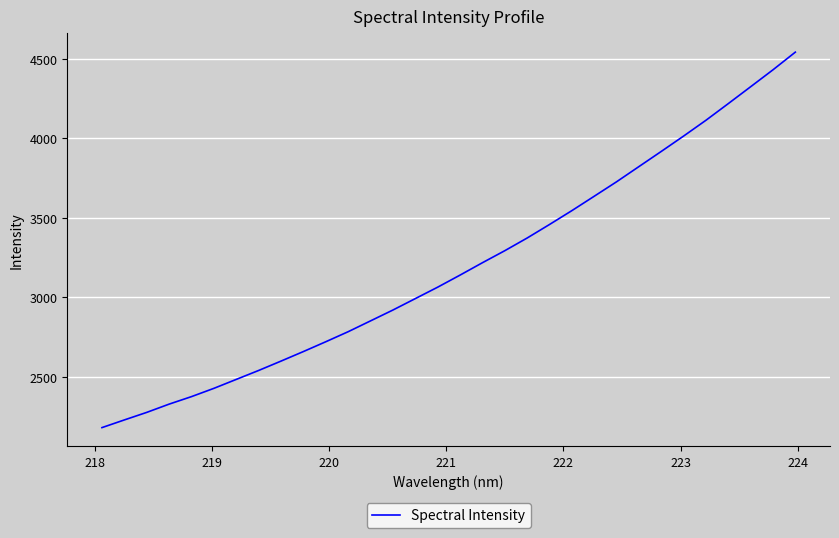

What is the minimum value shown in the chart?

2182.0